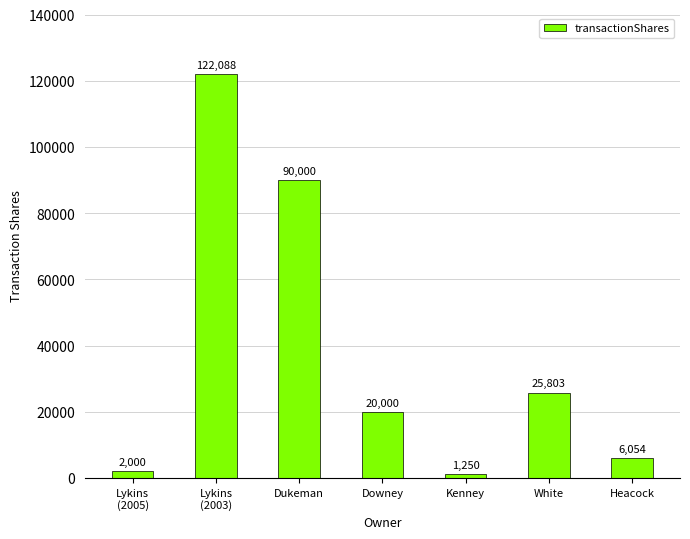

Reading right to left, transcribe all the data shown in this chart.

6054	25803	1250	20000	90000	122088	2000